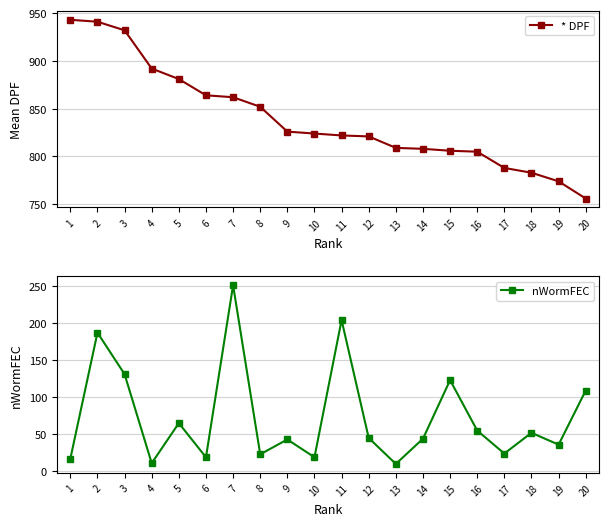

True or false: nWormFEC and * DPF intersect in this chart.

False